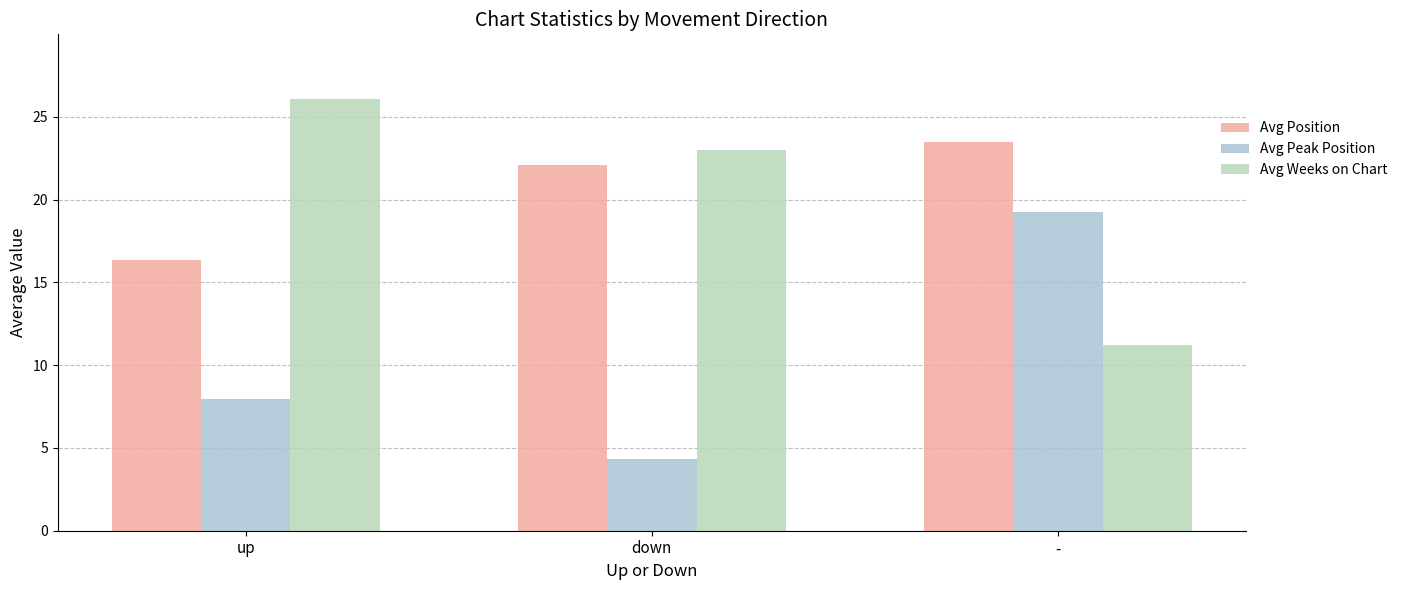

Reading right to left, transcribe all the data shown in this chart.

Avg Position: -=23.5	down=22.1	up=16.3
Avg Peak Position: -=19.2	down=4.3	up=7.9
Avg Weeks on Chart: -=11.2	down=23.0	up=26.1